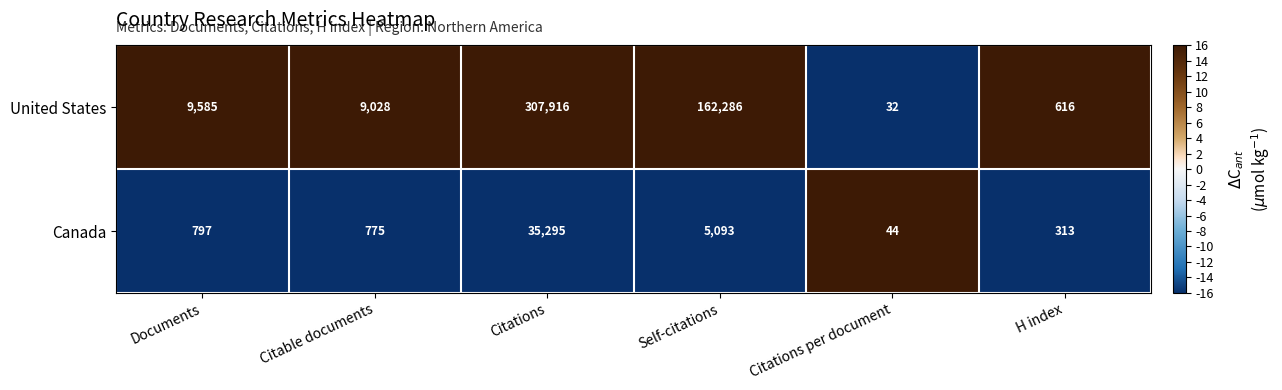

The value of Canada at Citations per document is 60. True or false?

False